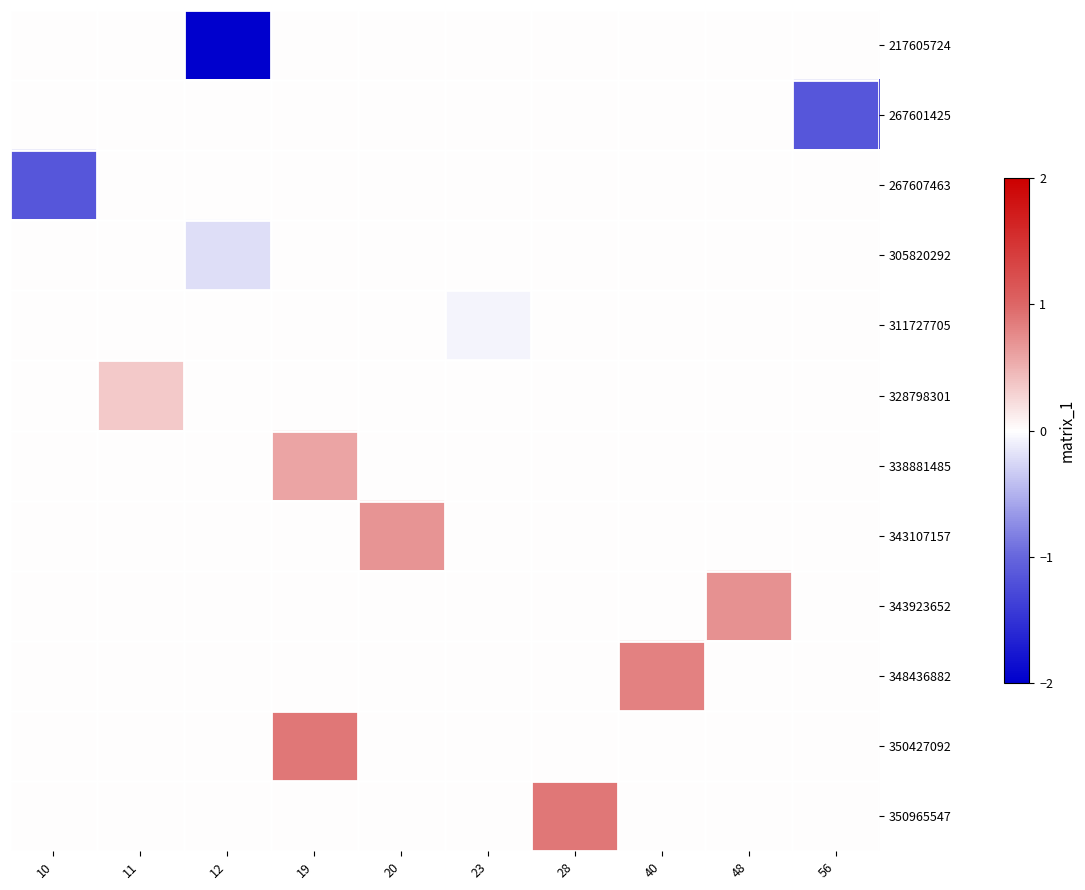

How many data points does each series have?

10